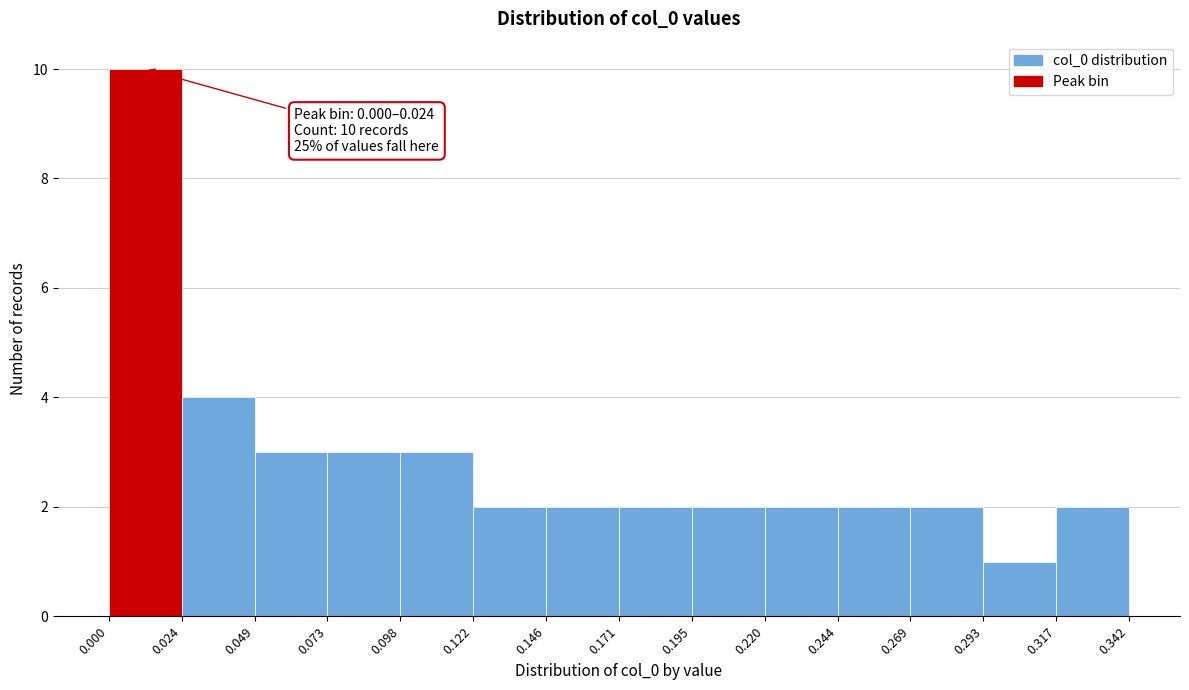

Which range on the x-axis has the tallest bar?

0.000 to 0.024